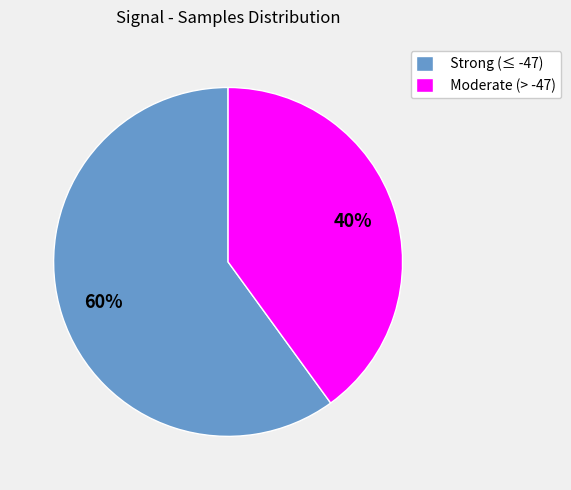

Which has a higher value, Moderate (> -47) or Strong (≤ -47)?

Strong (≤ -47)